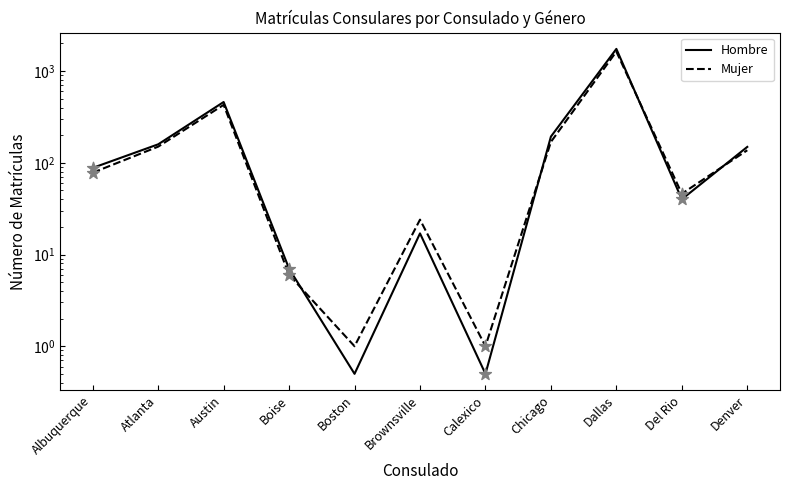

What is the total value across all series at Del Rio?

86.0